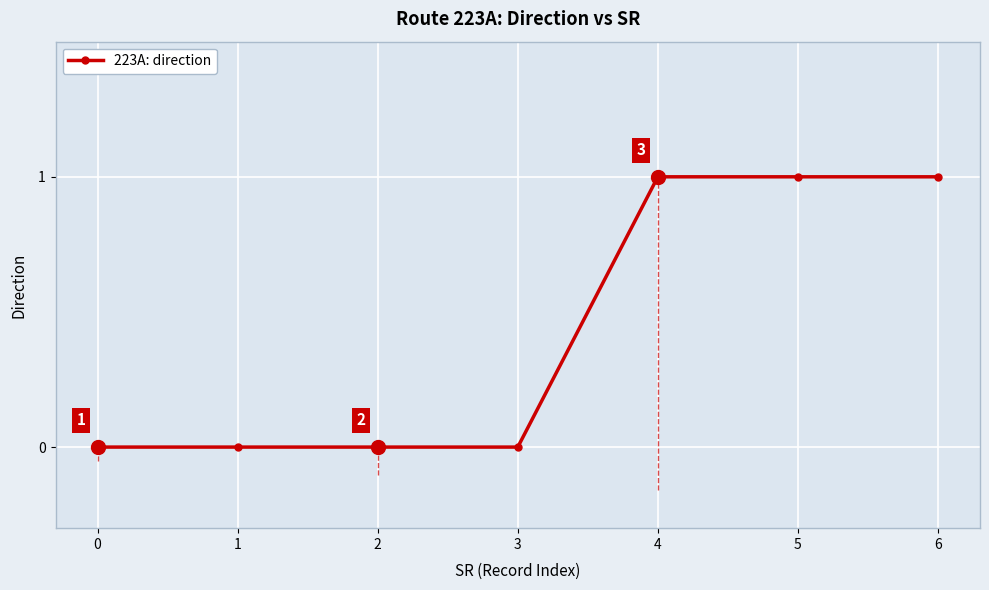

The value at 1 is 0. True or false?

True